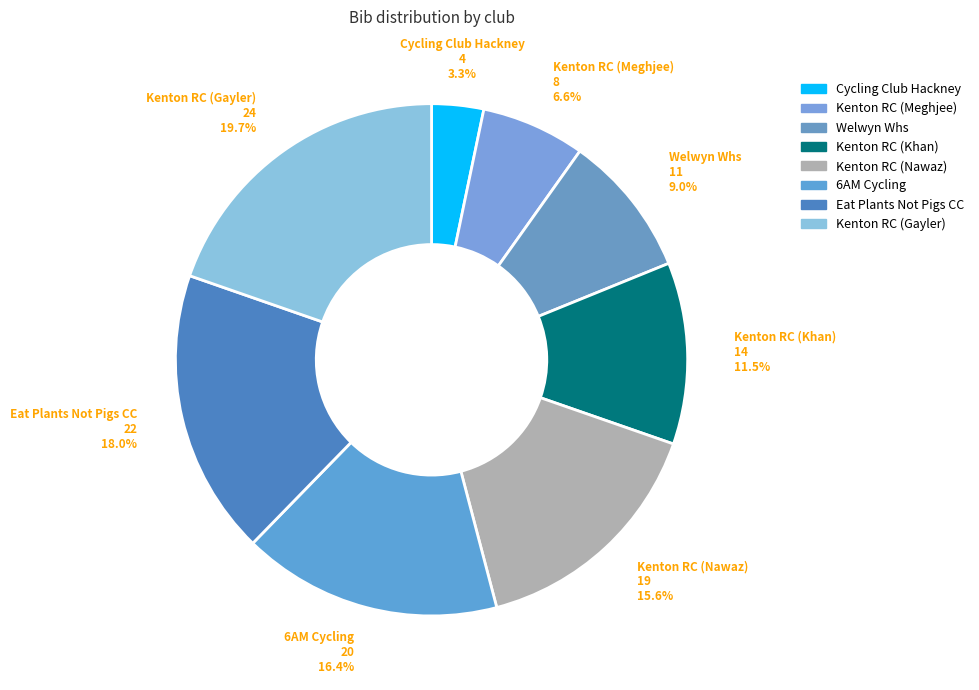

Between Kenton RC (Meghjee) and Eat Plants Not Pigs CC, which is larger?

Eat Plants Not Pigs CC